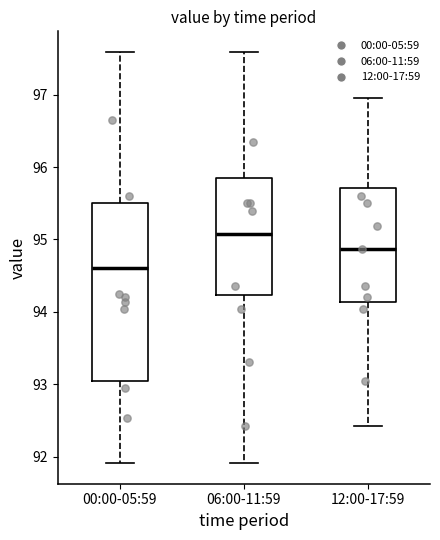

Comparing the boxes themselves (not the whiskers), which one is the tallest?

00:00-05:59